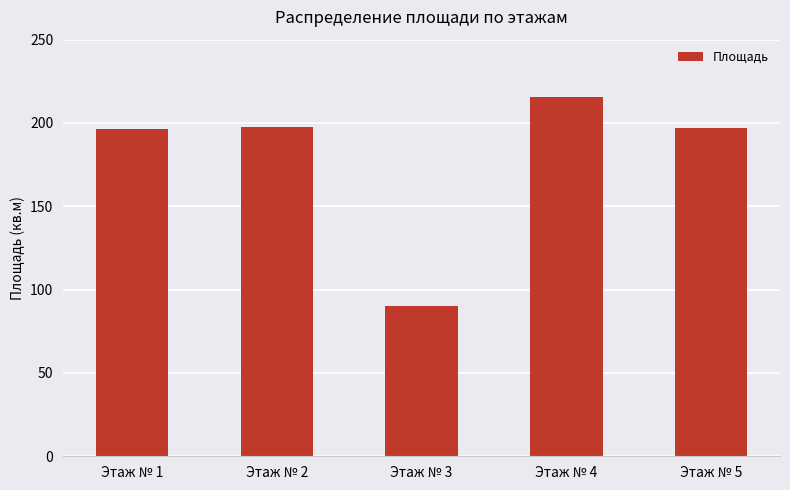

What is the approximate value at Этаж № 4?

215.5